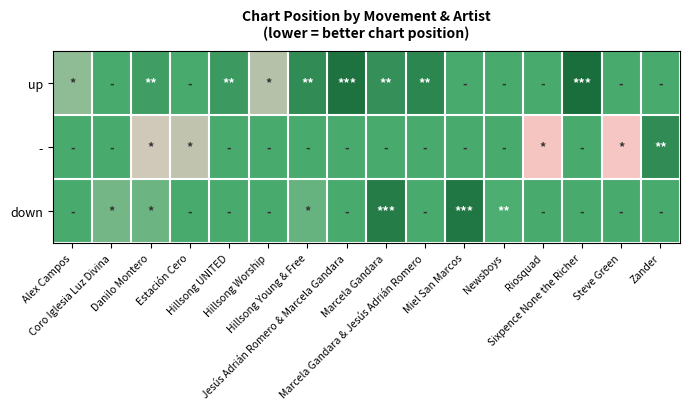

Reading right to left, transcribe all the data shown in this chart.

up: Zander=13.5	Steve Green=13.5	Sixpence None the Richer=1.0	Riosquad=13.5	Newsboys=13.5	Miel San Marcos=13.5	Marcela Gandara & Jesús Adrián Romero=6.0	Marcela Gandara=8.0	Jesús Adrián Romero & Marcela Gandara=2.0	Hillsong Young & Free=7.0	Hillsong Worship=22.0	Hillsong UNITED=10.0	Estación Cero=13.5	Danilo Montero=11.0	Coro Iglesia Luz Divina=13.5	Alex Campos=19.0
-: Zander=7.0	Steve Green=29.6	Sixpence None the Richer=13.5	Riosquad=29.7	Newsboys=13.5	Miel San Marcos=13.5	Marcela Gandara & Jesús Adrián Romero=13.5	Marcela Gandara=13.5	Jesús Adrián Romero & Marcela Gandara=13.5	Hillsong Young & Free=13.5	Hillsong Worship=13.5	Hillsong UNITED=13.5	Estación Cero=22.8	Danilo Montero=24.0	Coro Iglesia Luz Divina=13.5	Alex Campos=13.5
down: Zander=13.5	Steve Green=13.5	Sixpence None the Richer=13.5	Riosquad=13.5	Newsboys=14.0	Miel San Marcos=3.0	Marcela Gandara & Jesús Adrián Romero=13.5	Marcela Gandara=4.0	Jesús Adrián Romero & Marcela Gandara=13.5	Hillsong Young & Free=16.0	Hillsong Worship=13.5	Hillsong UNITED=13.5	Estación Cero=13.5	Danilo Montero=16.5	Coro Iglesia Luz Divina=17.0	Alex Campos=13.5